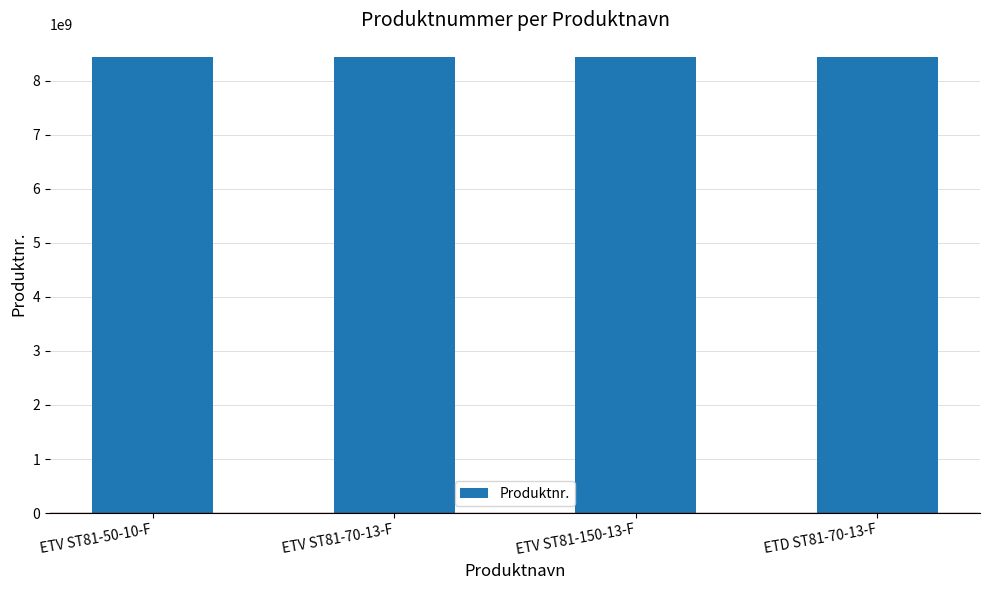

Is it true that the value at ETD ST81-70-13-F is 8433215605?

True